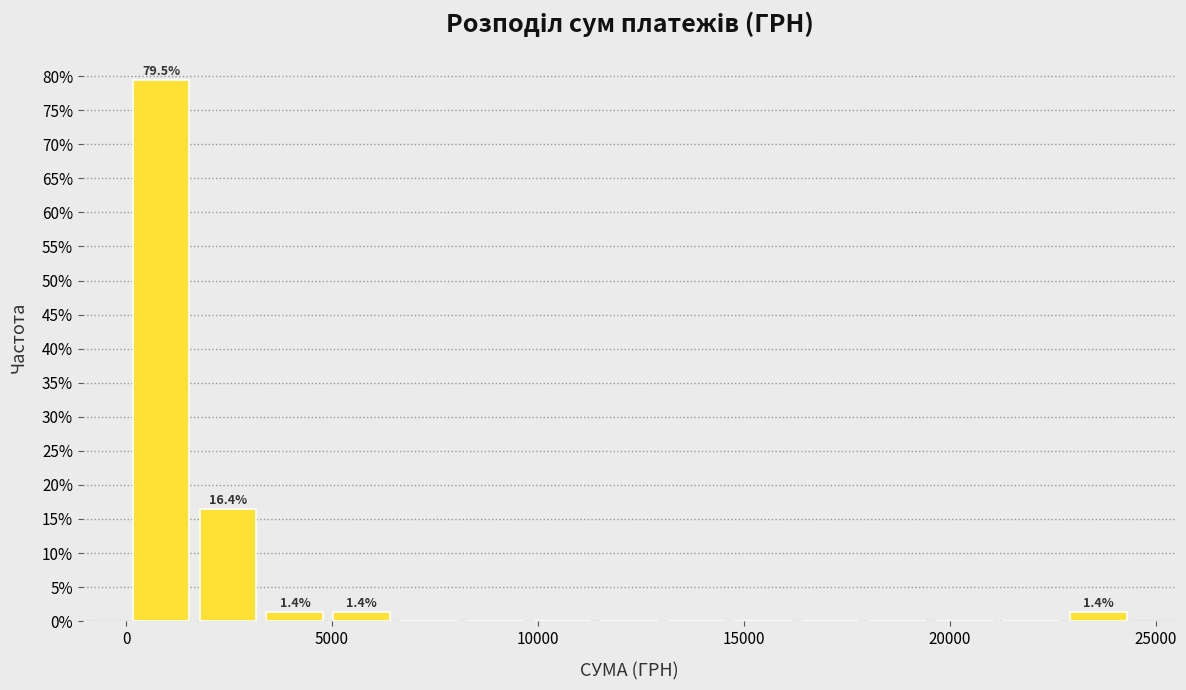

Around what value on the x-axis is the tallest bar? Give the approximate position of its centre, as read against the axis.

1000